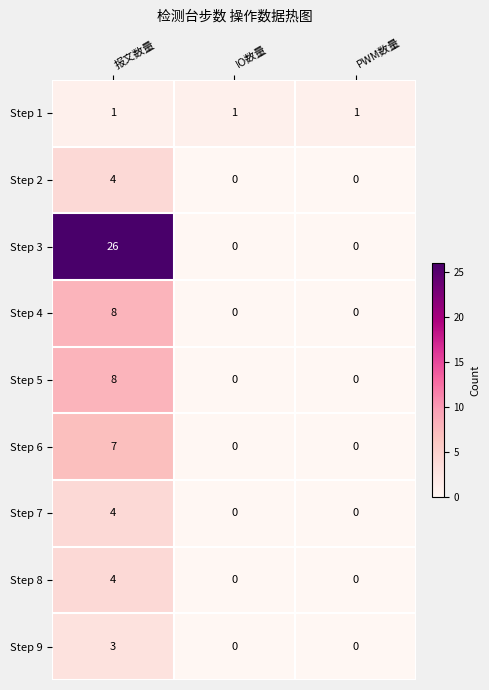

At how many categories does at least one series exceed 10?

1